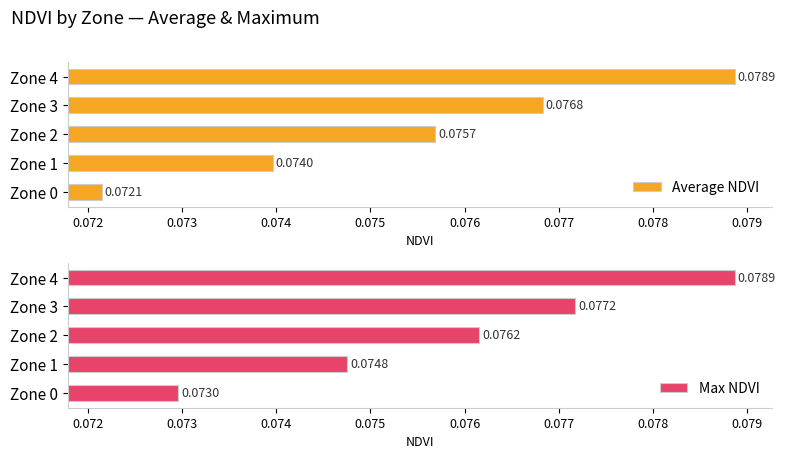

List the series in order of their overall mean, highest first.

Max NDVI, Average NDVI